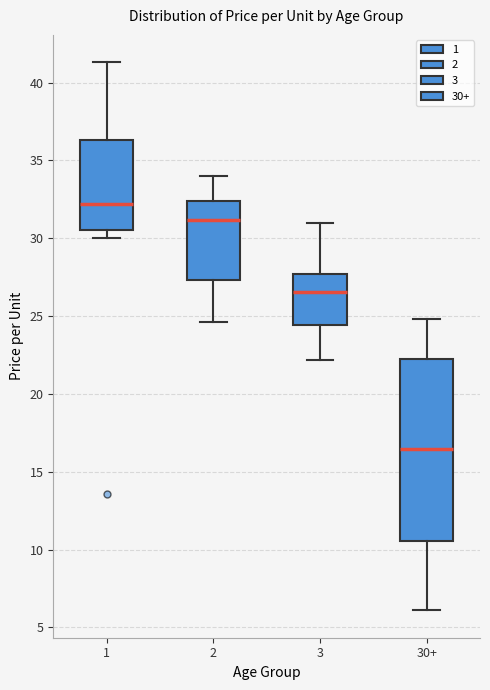

Reading left to right, transcribe this box plot: for each box, give where its median line is, the range the box spans, and where its two whiskers end, as read against the y-axis. The values are not printed on the chart, so give them approximately, as read against the axis.

1: median 32.0, box 30.5 to 36.5, whiskers 30.0 to 41.5
2: median 31.0, box 27.5 to 32.5, whiskers 24.5 to 34.0
3: median 26.5, box 24.5 to 27.5, whiskers 22.0 to 31.0
30+: median 16.5, box 10.5 to 22.0, whiskers 6.0 to 25.0